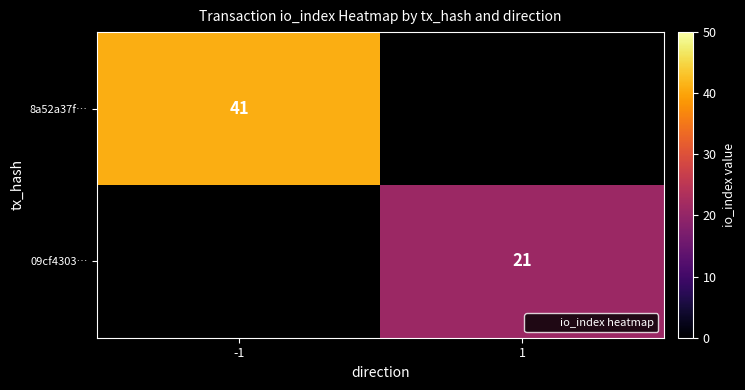

Is the value of 8a52a37f… at -1 greater than the value of 09cf4303… at 1?

Yes